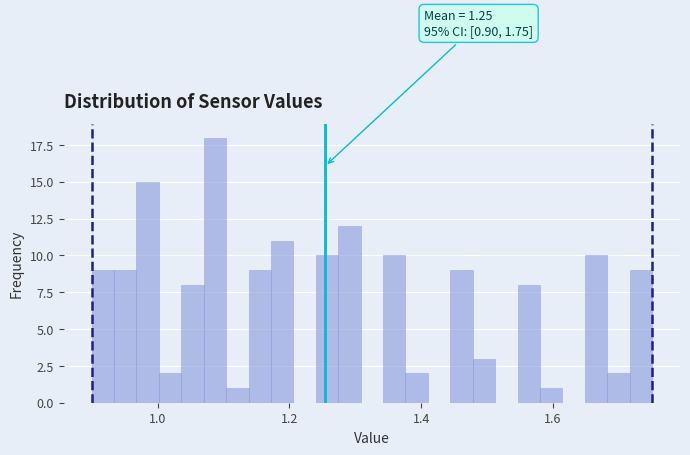

Read against the x-axis, roughly where is the centre of the tallest bar?

1.08